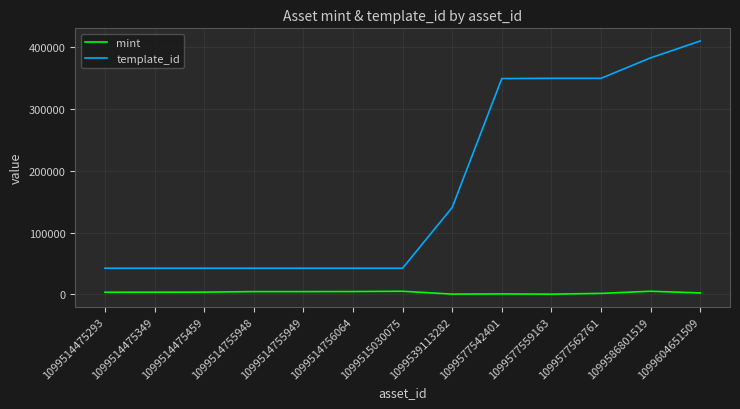

What is the total value across all series at 1099577562761?

351622